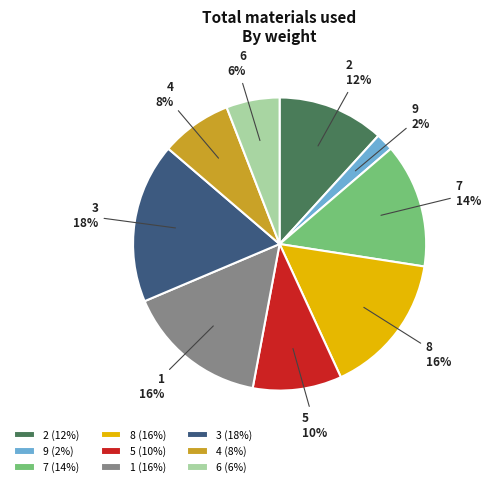

Combined, do 2 and 5 account for over 50%?

No